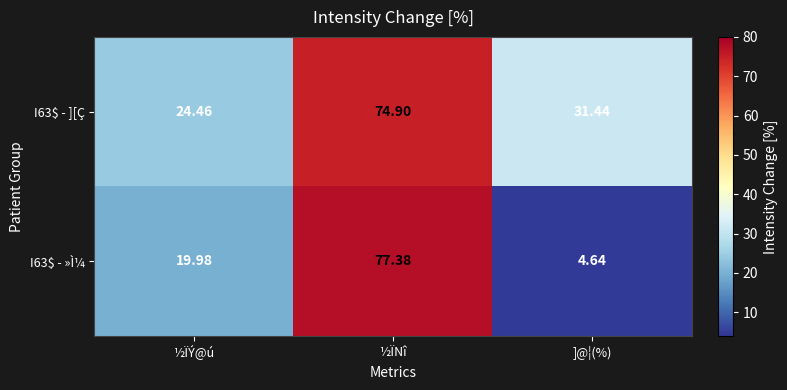

Which category has the highest value across all series?

½ÏNî